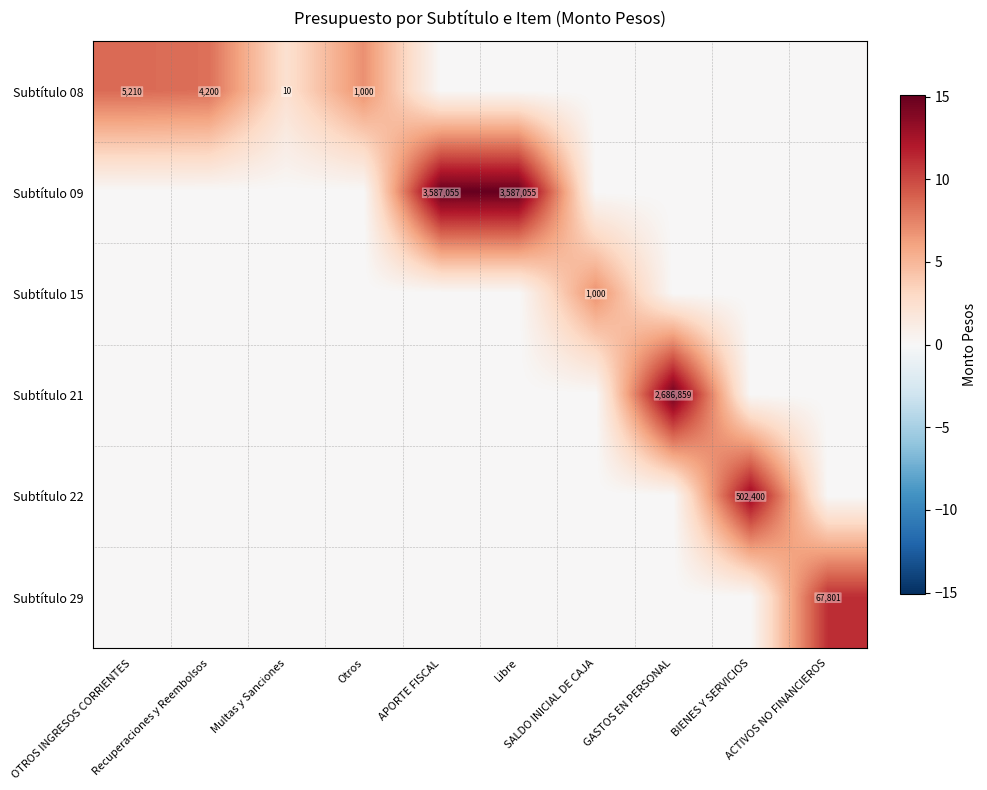

The value of Subtítulo 29 at SALDO INICIAL DE CAJA is 0.0. True or false?

True